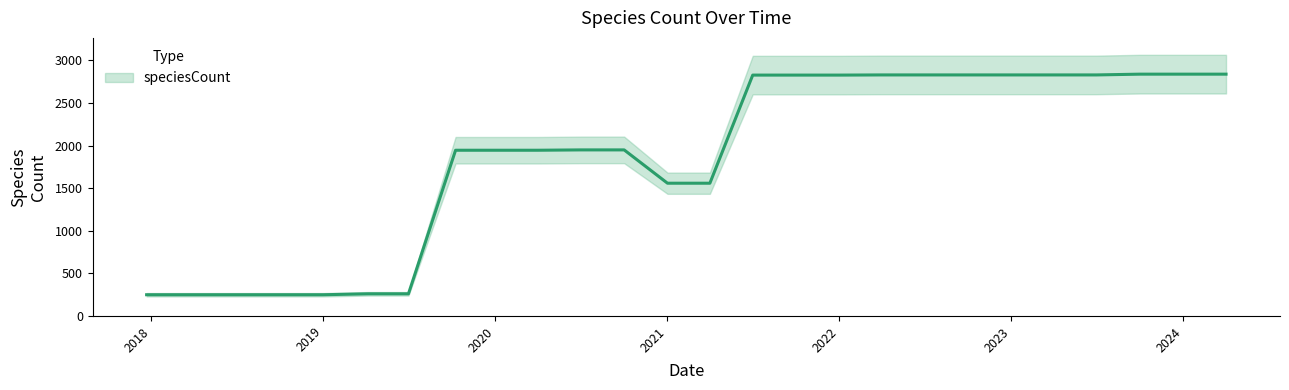

Count the number of data series in this chart.

1